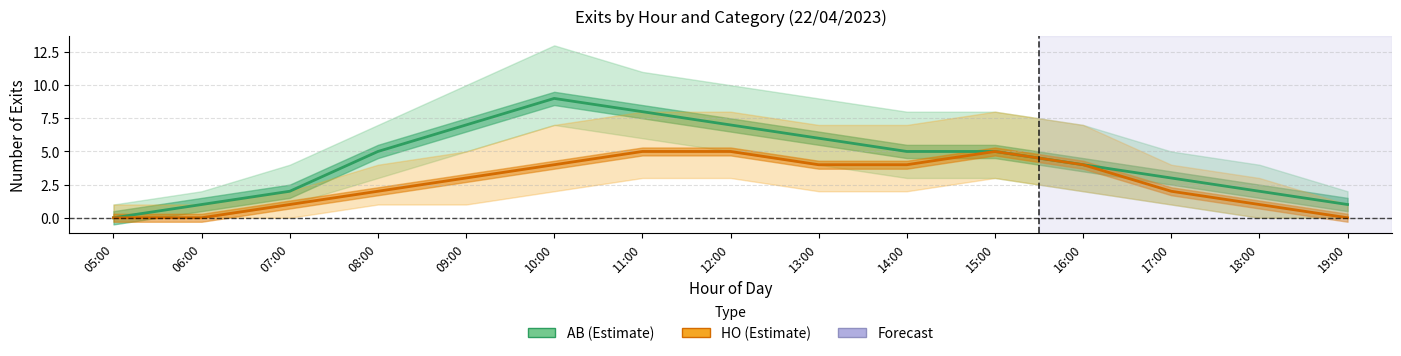

What is the difference between the AB values at 19:00 and 18:00?

1